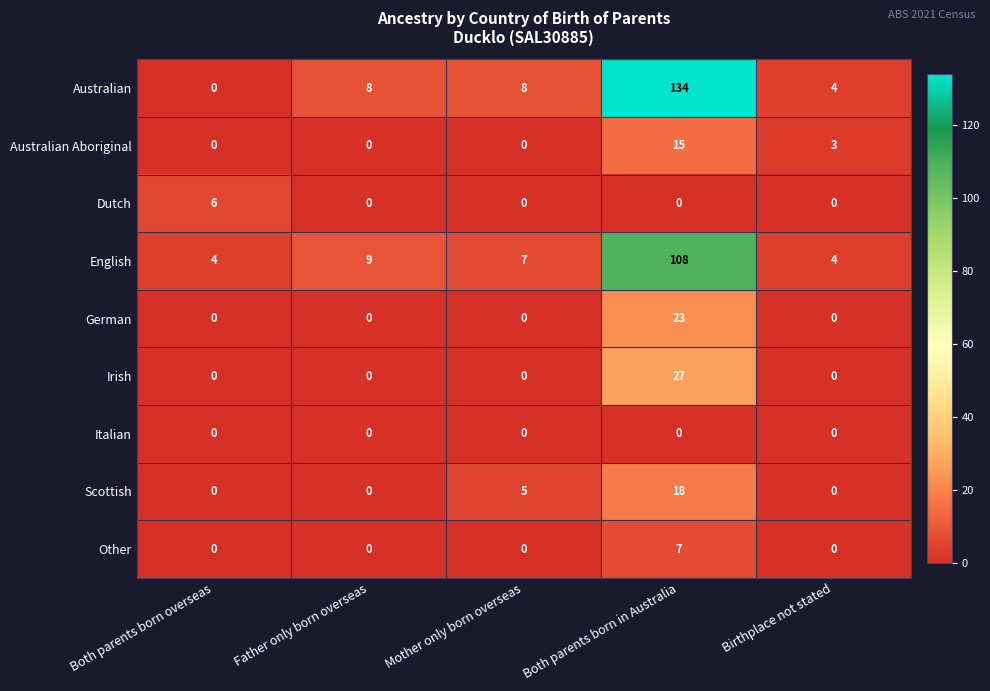

What is the sum of all English values?

132